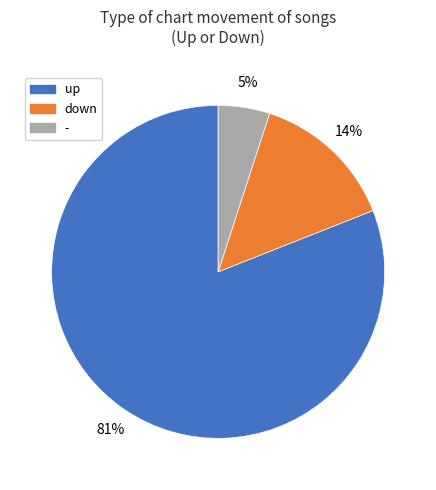

Count the number of slices in the pie.

3